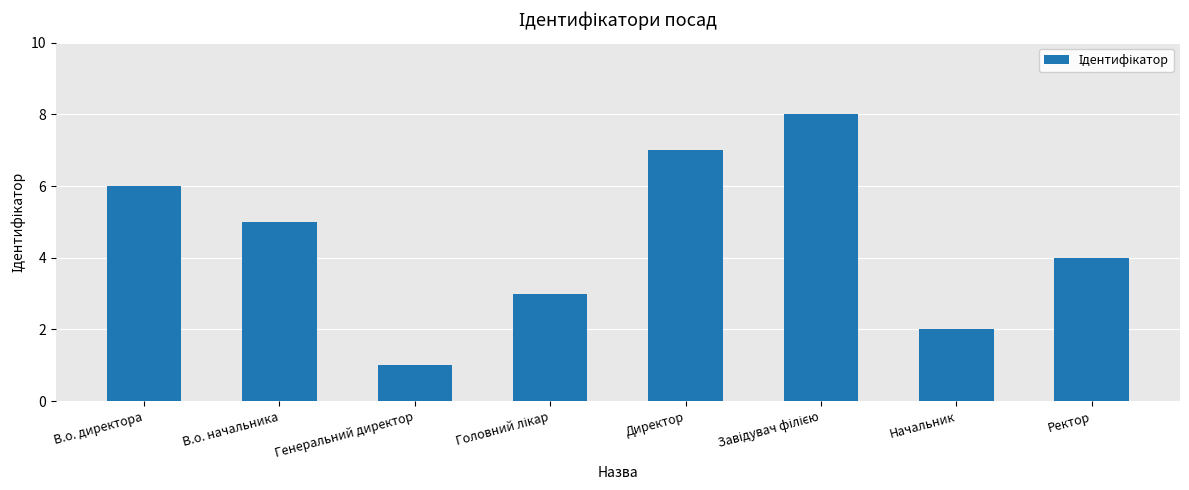

What is the value of the 6th bar from the left?

8